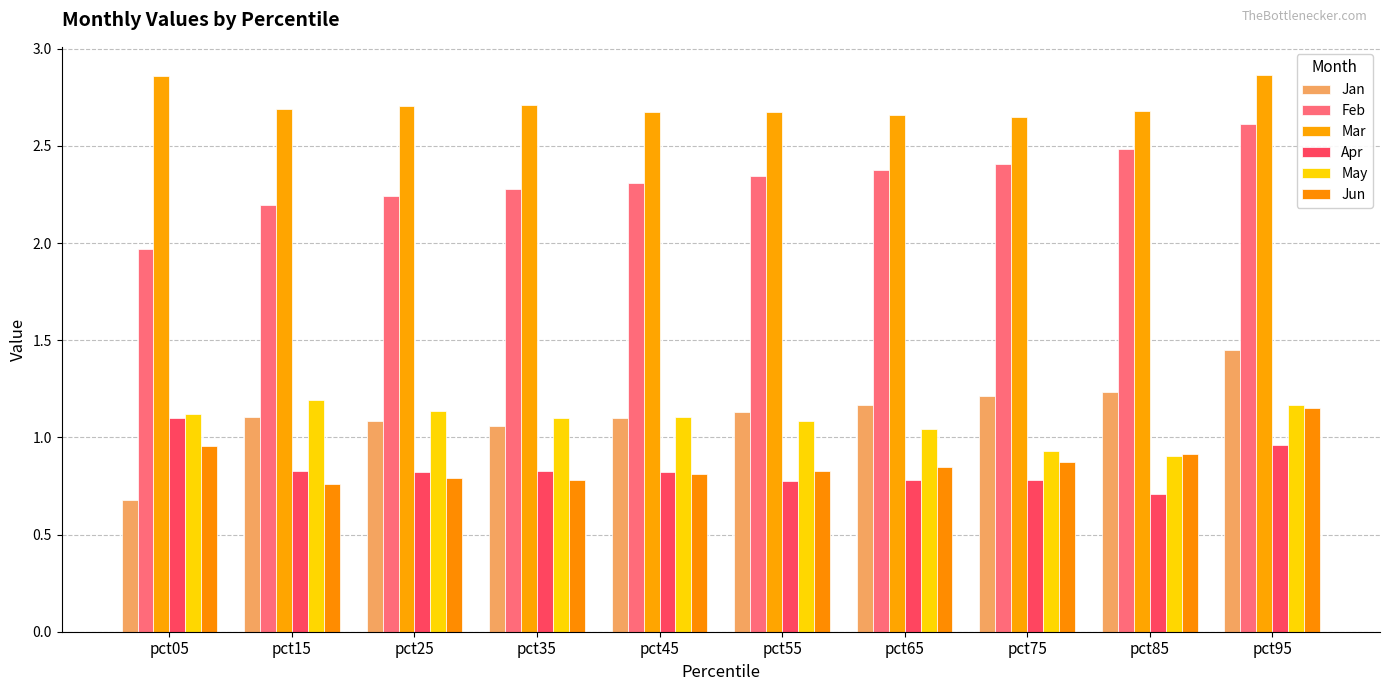

Does the chart contain any negative values?

No